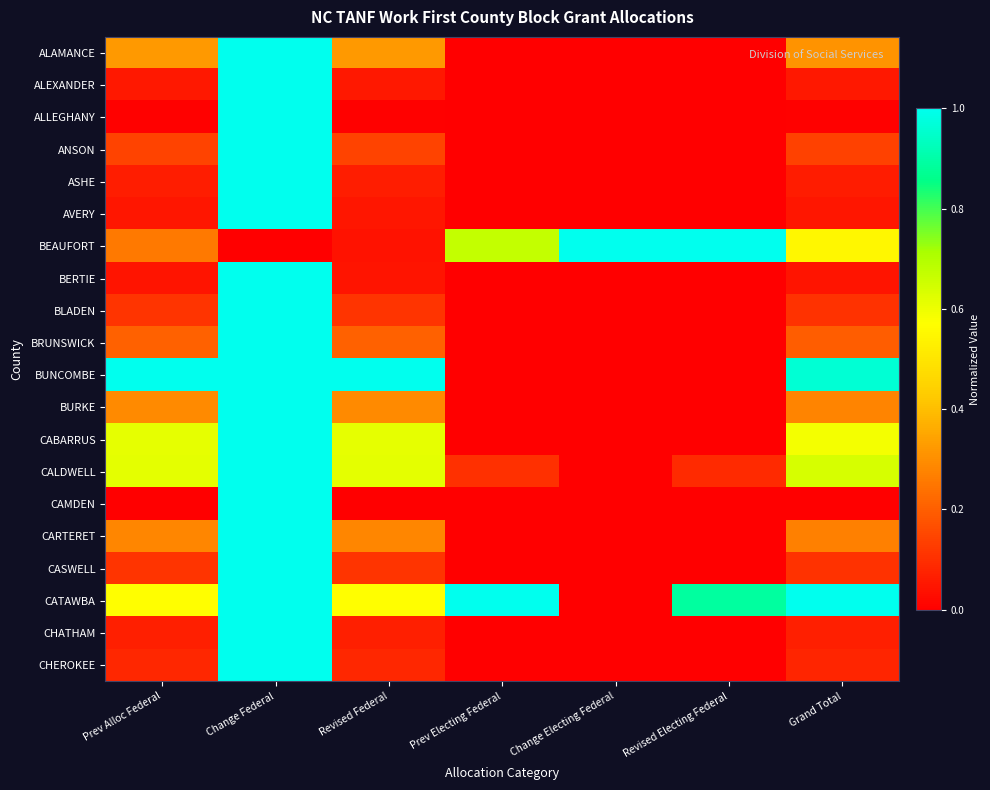

At which category does the chart reach its peak across all series?

Change Federal